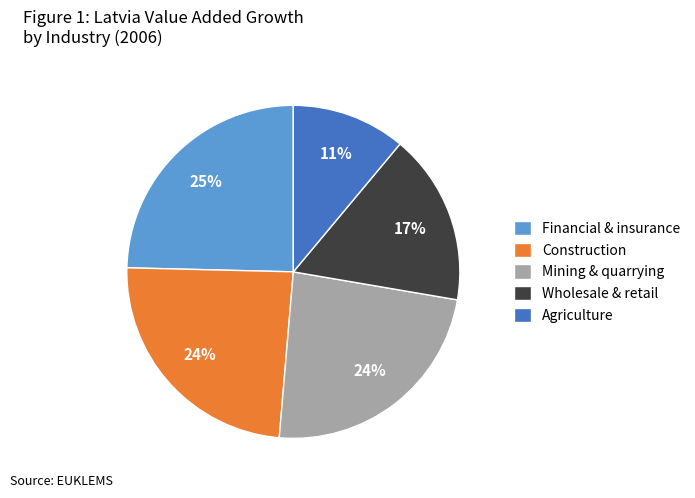

Is it true that Wholesale & retail is 8% of the pie?

False